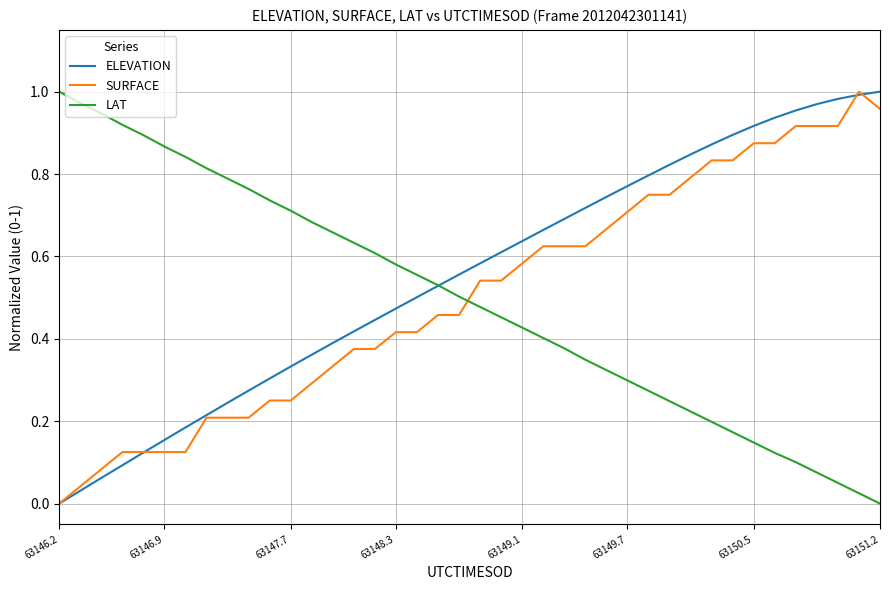

How many intersections are there between LAT and SURFACE?

1